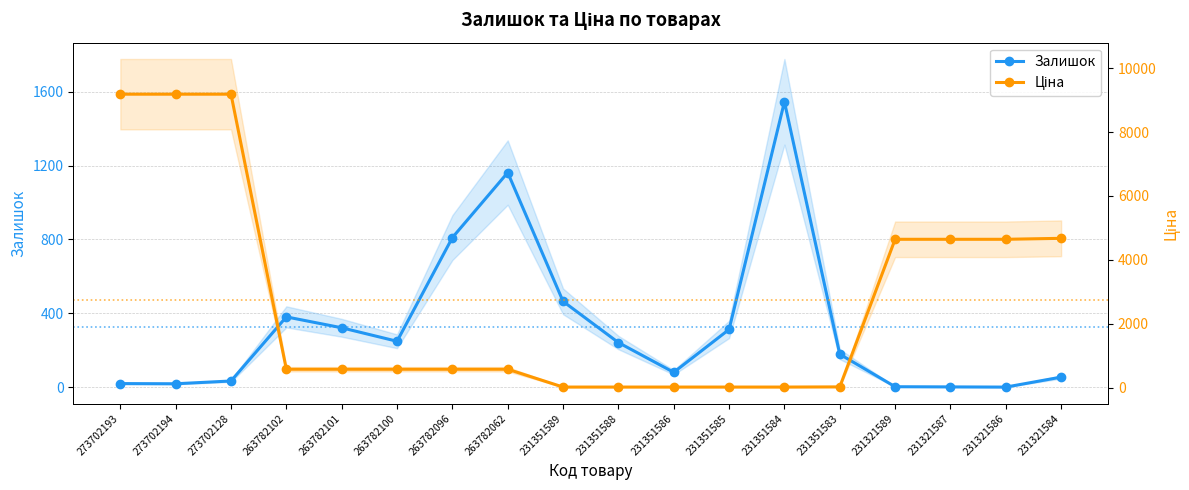

Is the value of Ціна at 231321584 greater than the value of Залишок at 231351584?

Yes